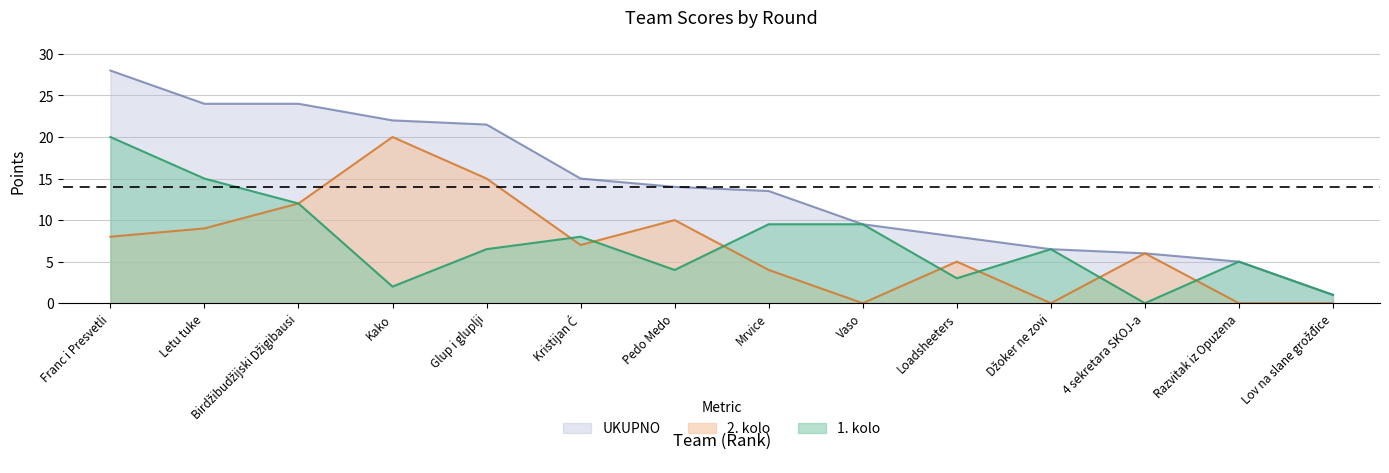

Rank the series by their maximum value, from lowest to highest.

1. kolo, 2. kolo, UKUPNO